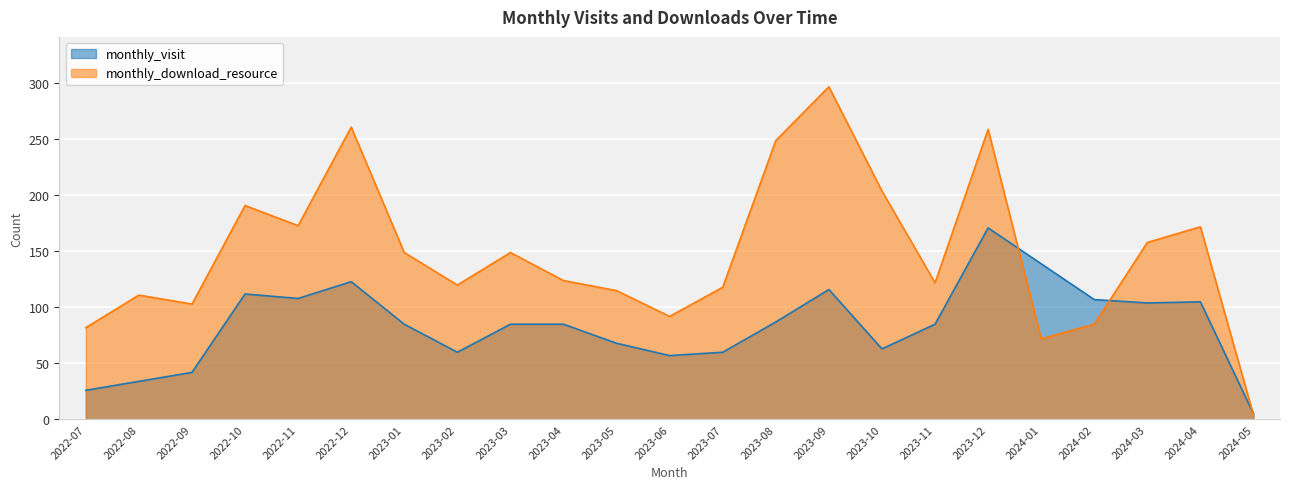

Where is monthly_visit nearest to the value 88?

2023-08